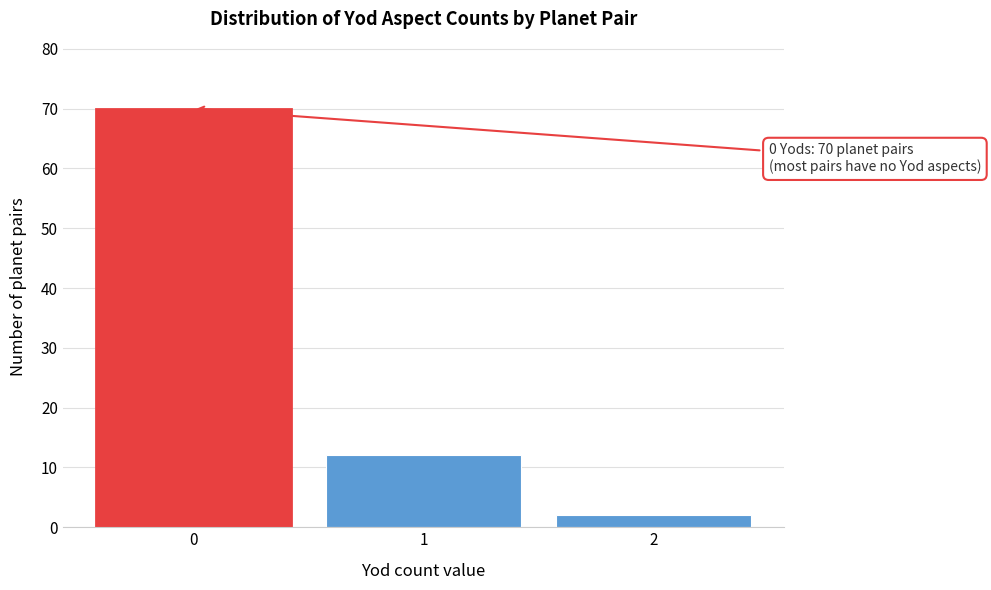

Reading left to right, extract all data points from this chart.

70	12	2